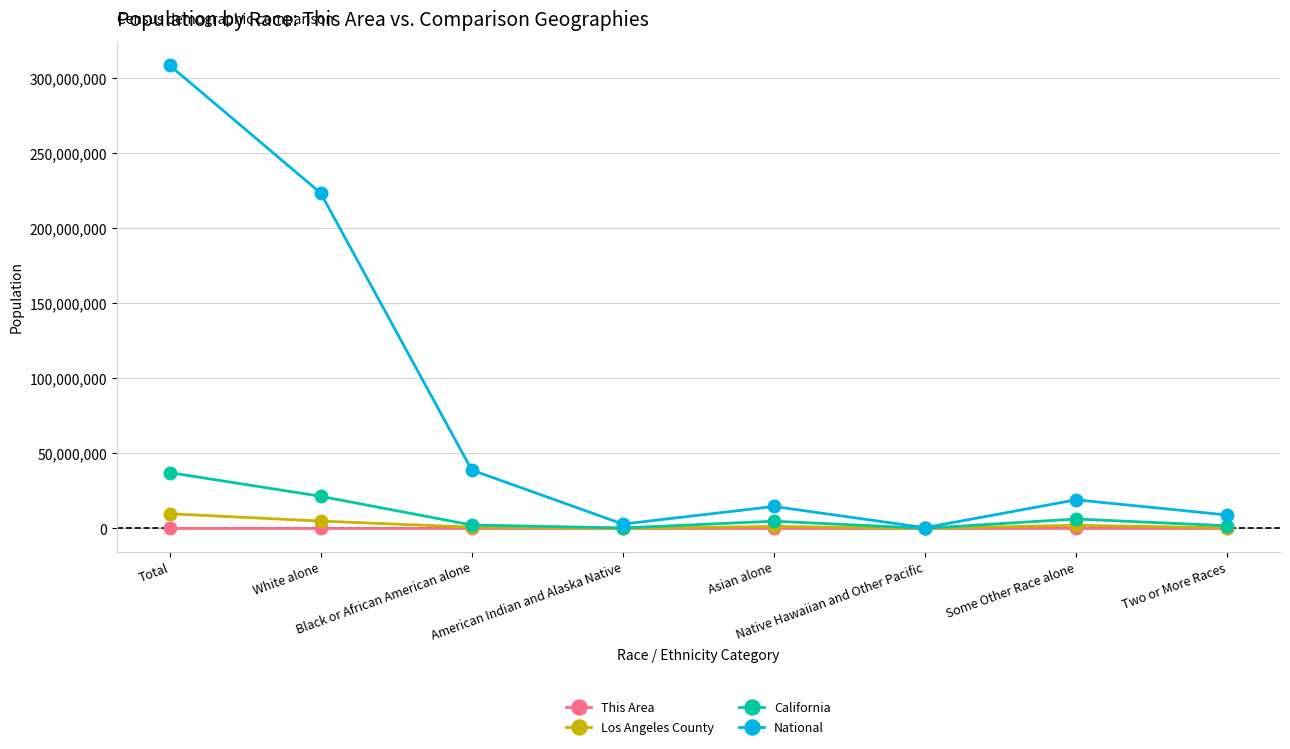

What is the greatest value displayed?

308745538